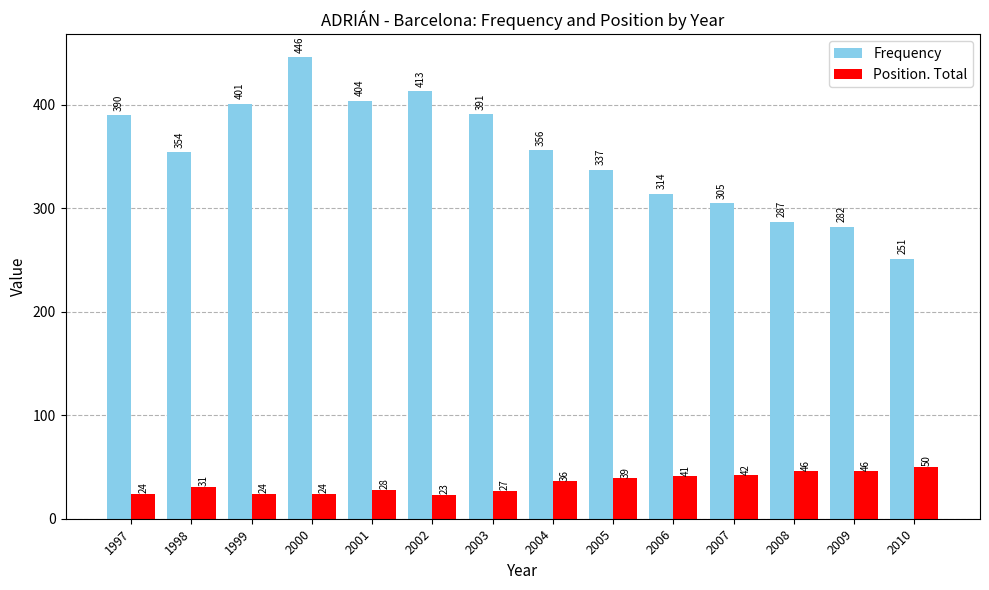

How many data points does each series have?

14